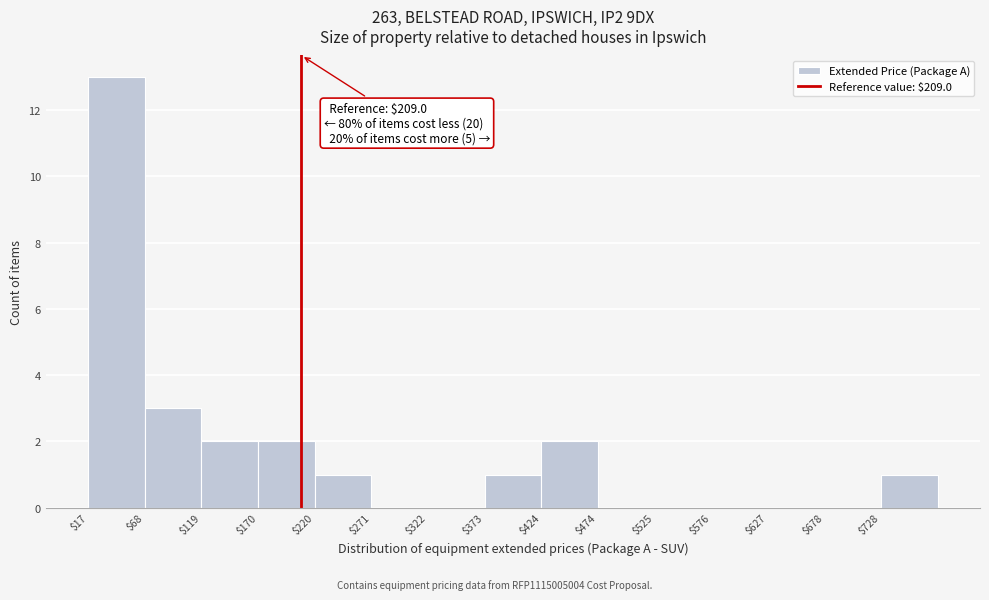

Which range on the x-axis has the tallest bar?

20 to 70